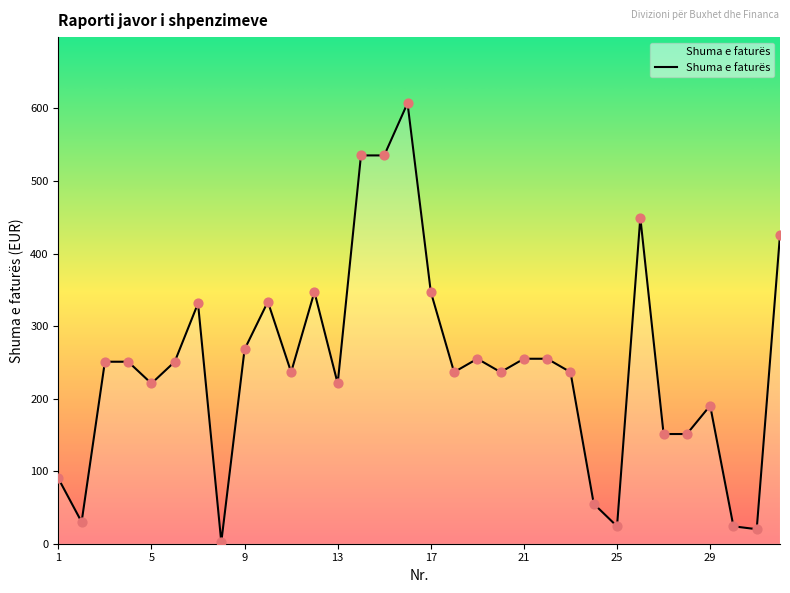

What is the difference between the maximum and minimum values?

605.0